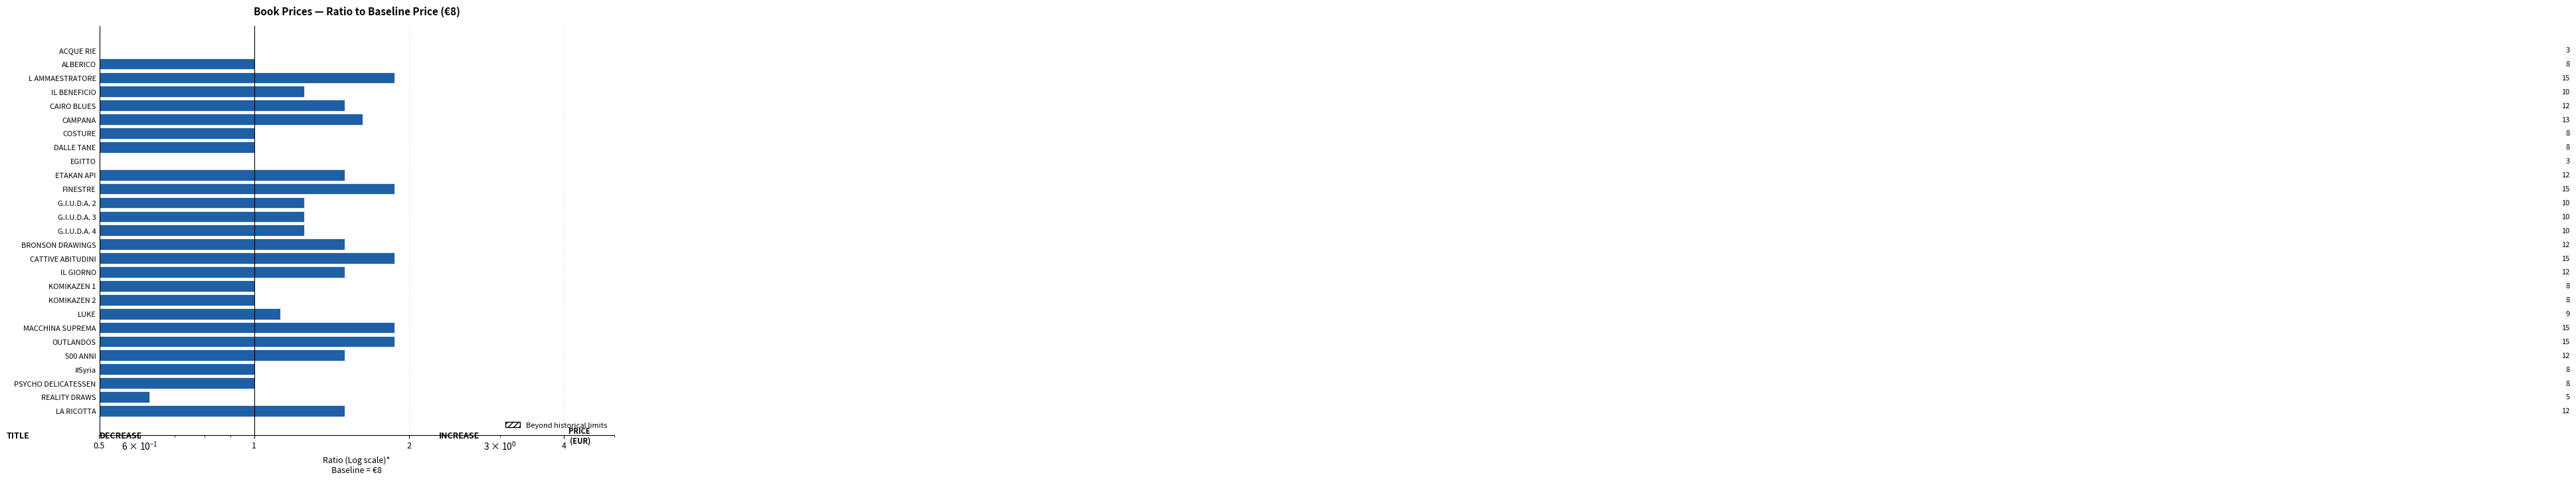

What is the sum of all values?

34.5